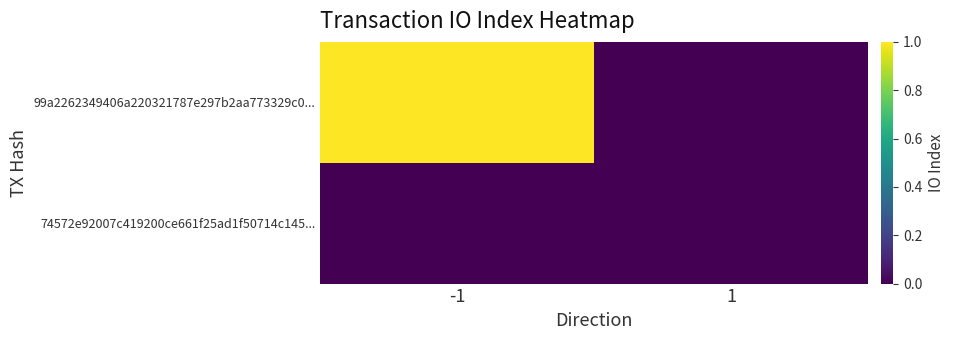

Which series has the largest total across all categories?

99a2262349406a220321787e297b2aa773329c0...